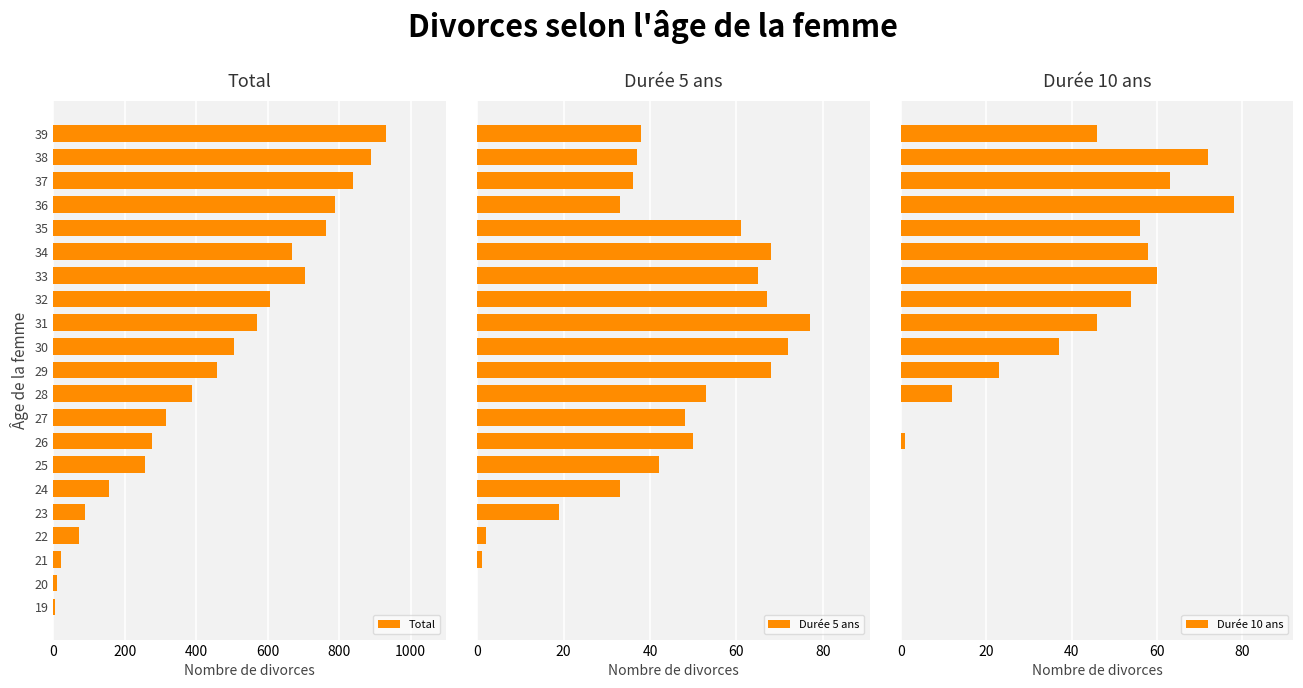

How many data points does each series have?

21